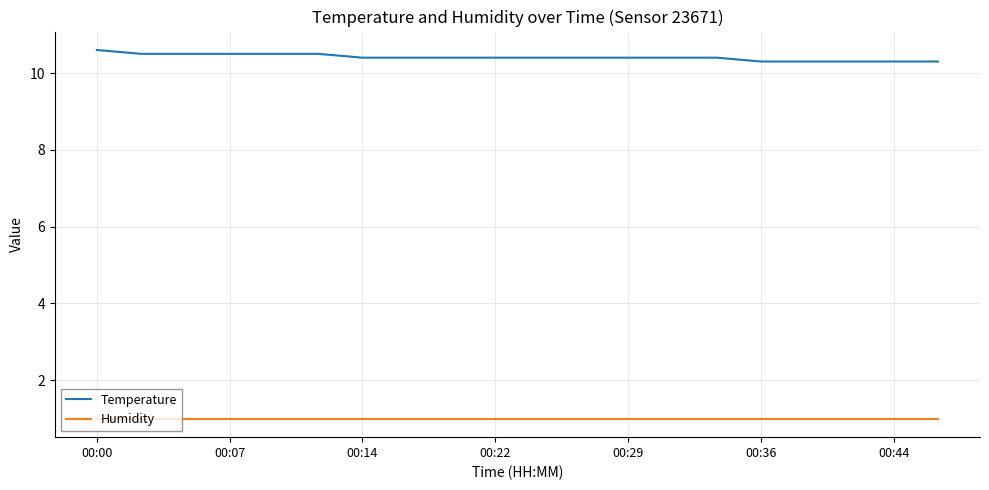

List the series in order of their peak value, lowest first.

Humidity, Temperature